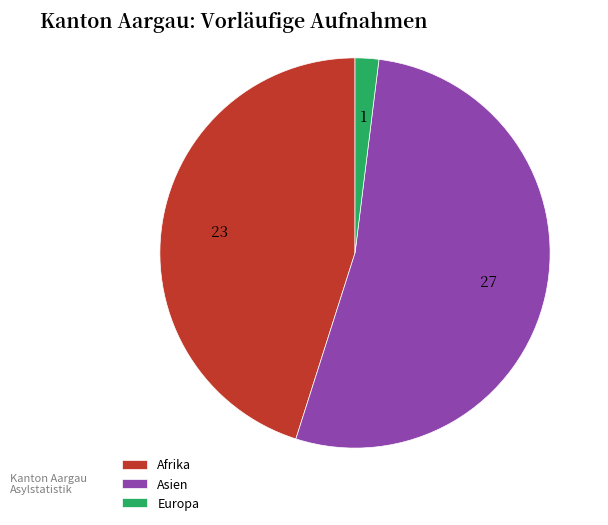

Which slice represents more than half of the pie?

Asien